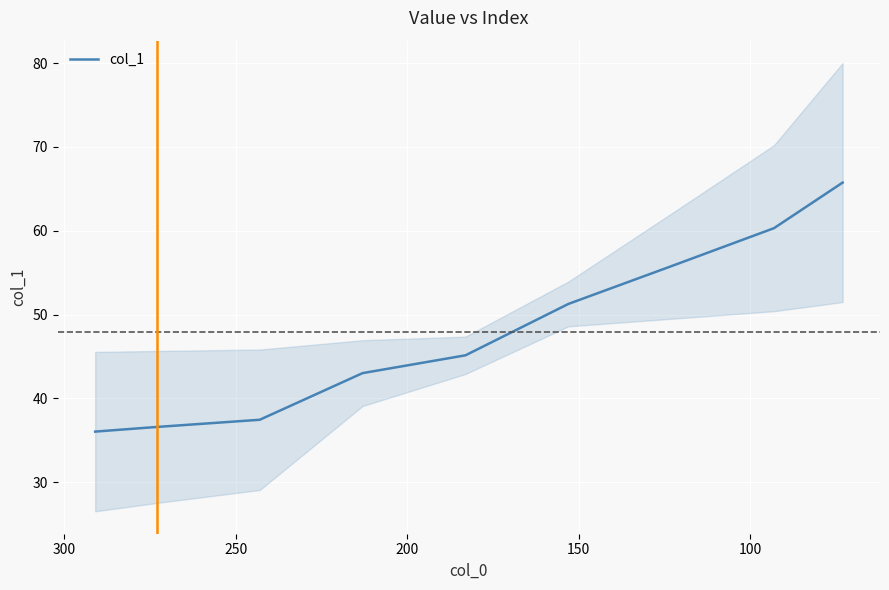

What is the difference between the maximum and minimum values?

29.7